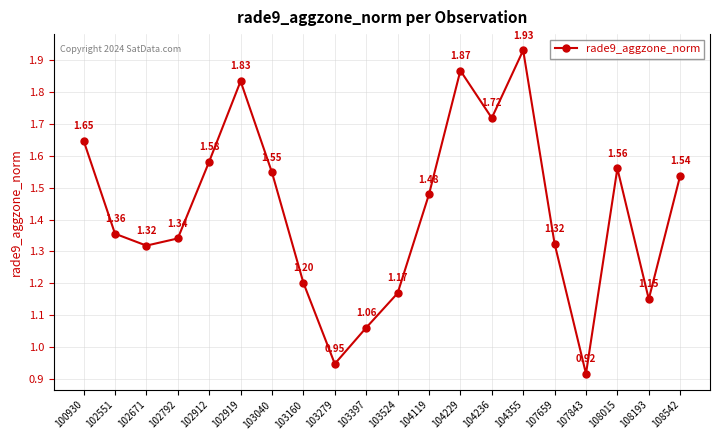

What is the sum of the values at 103397 and 102792?

2.4